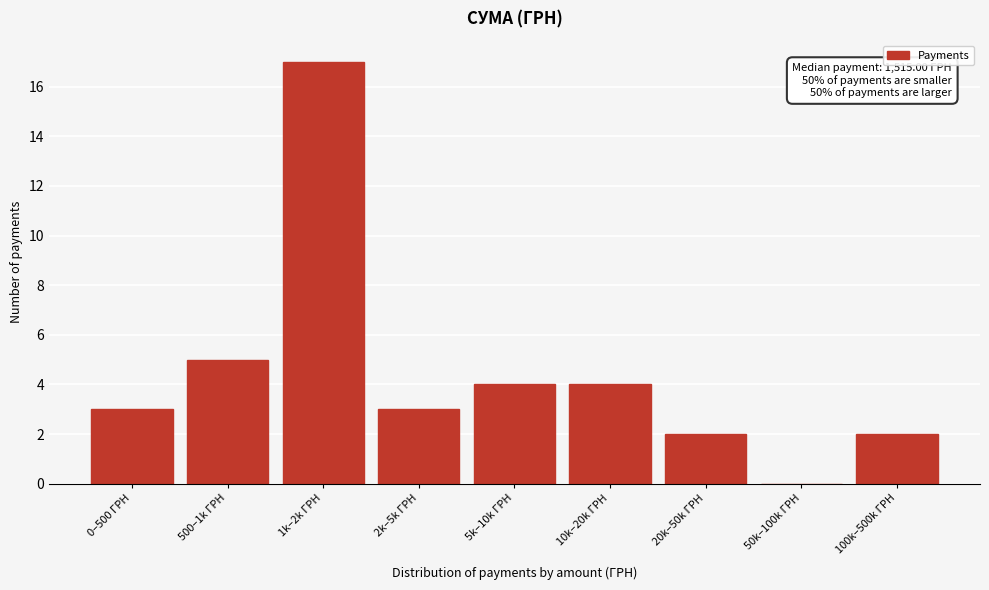

Reading left to right, extract all data points from this chart.

0–500 ГРН=3	500–1k ГРН=5	1k–2k ГРН=17	2k–5k ГРН=3	5k–10k ГРН=4	10k–20k ГРН=4	20k–50k ГРН=2	50k–100k ГРН=0	100k–500k ГРН=2